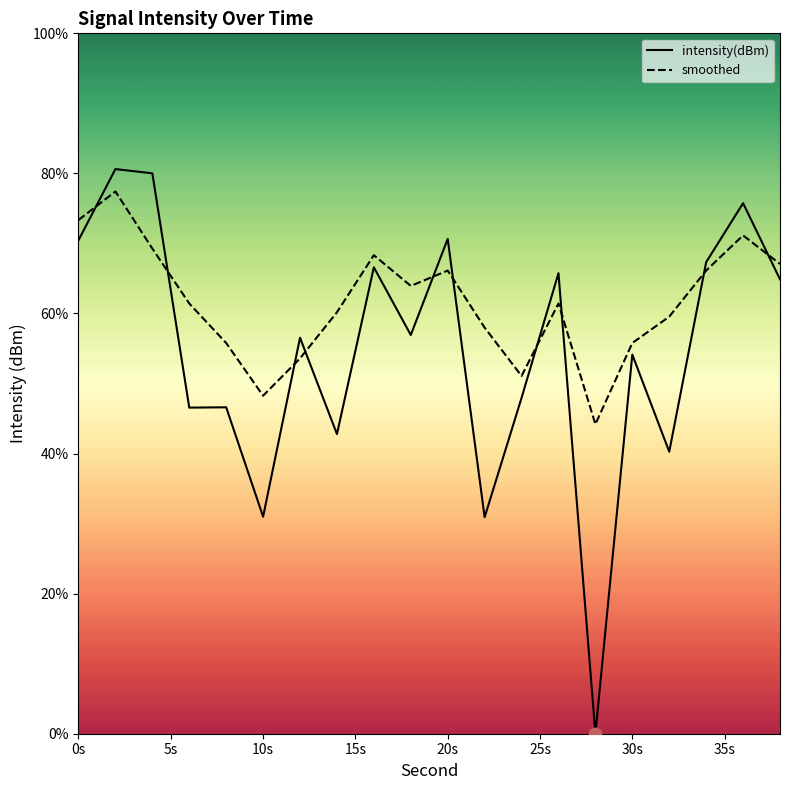

Which series contains the highest Y value?

intensity(dBm)